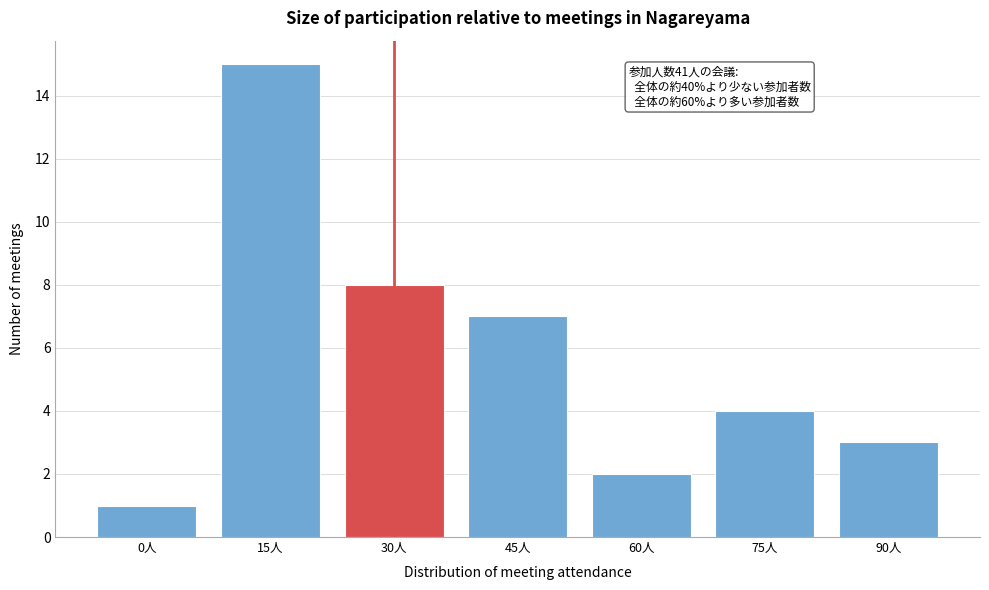

Reading left to right, what are all the values shown in this chart?

1	15	8	7	2	4	3